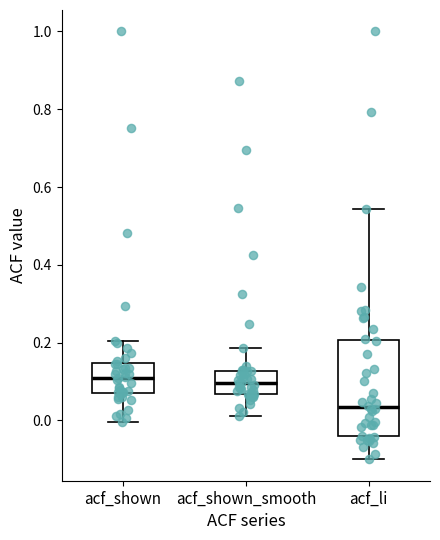

Where does the upper whisker of the box for acf_shown end on the y-axis? The values are not printed on the chart, so give them approximately, as read against the axis.

0.20